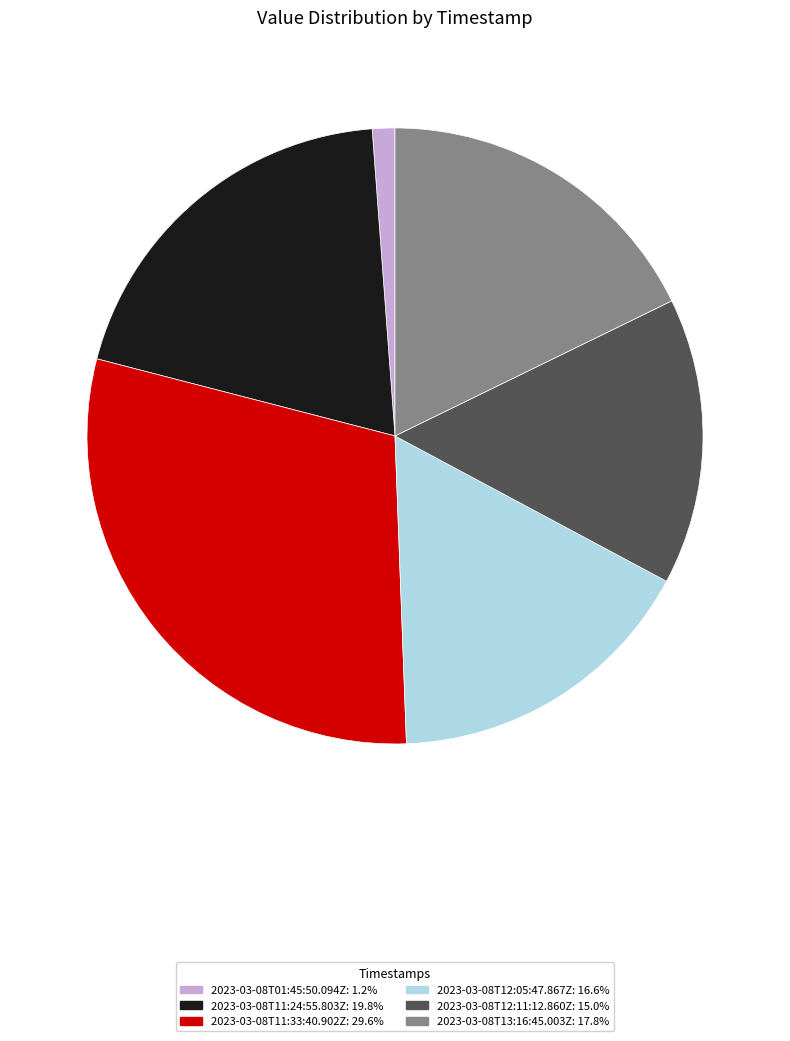

Count the number of slices in the pie.

6